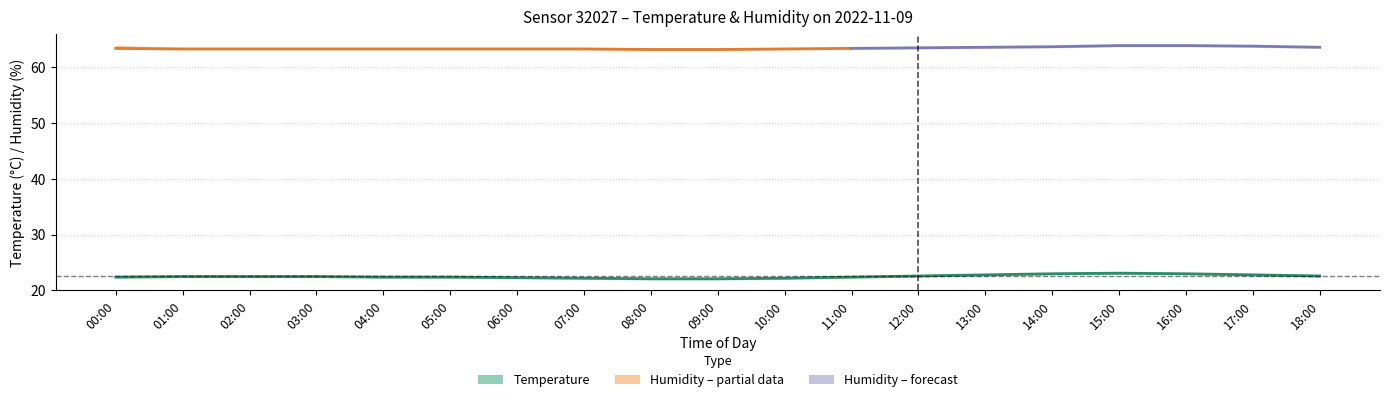

What is the label of the 11th point from the right?

08:00